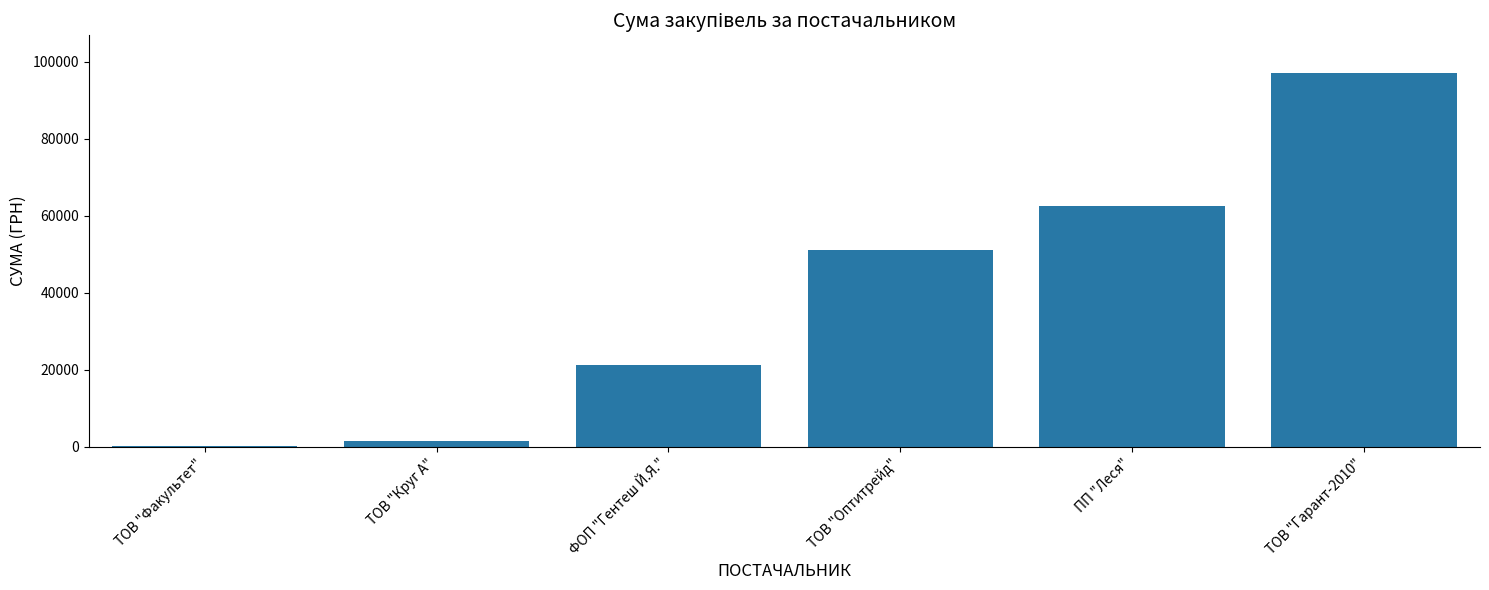

Reading right to left, extract all data points from this chart.

ТОВ "Гарант-2010"=97093.7	ПП "Леся"=62523.8	ТОВ "Оптитрейд"=51204.7	ФОП "Гентеш Й.Я."=21182.2	ТОВ "Круг А"=1459.2	ТОВ "Факультет"=165.0